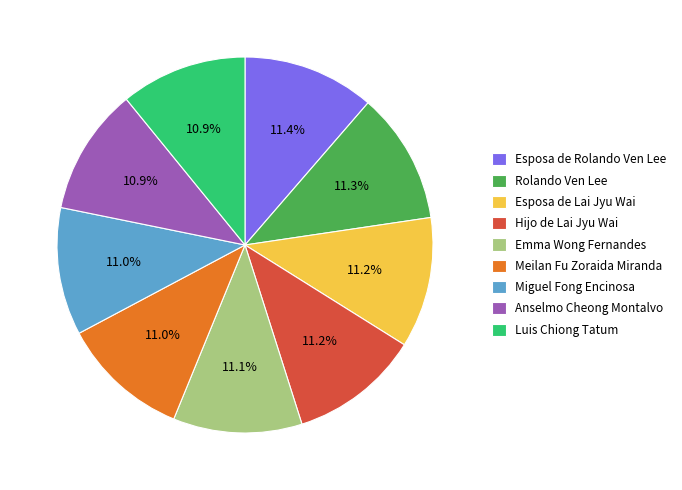

How many segments does this pie chart have?

9